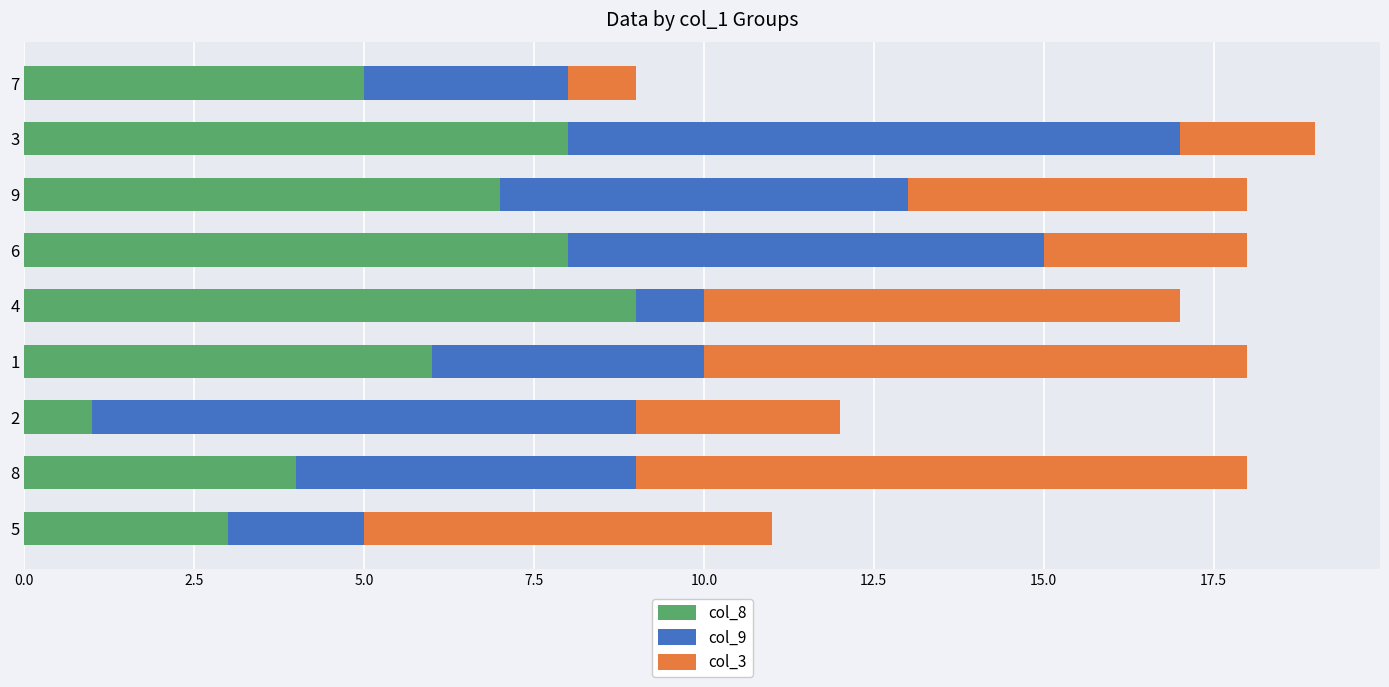

Is it true that col_8 equals 11 at 1?

False